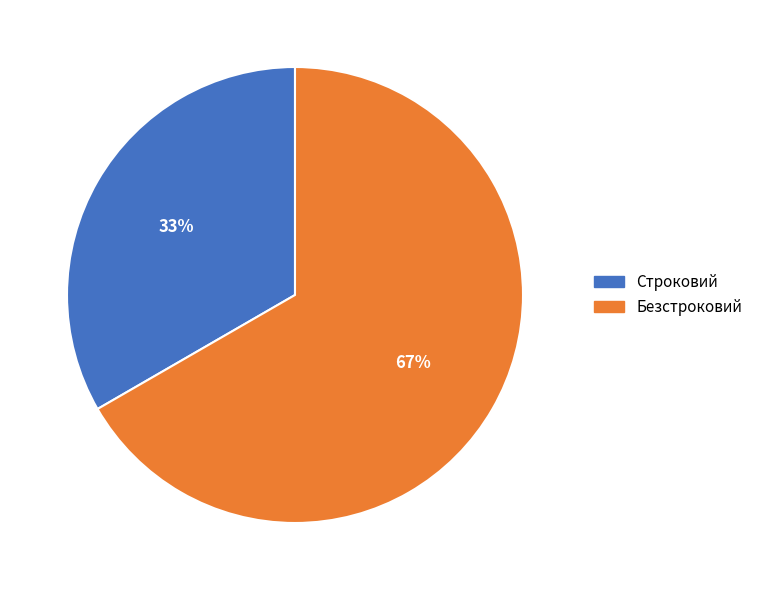

True or false: Безстроковий accounts for 67% of the total.

True